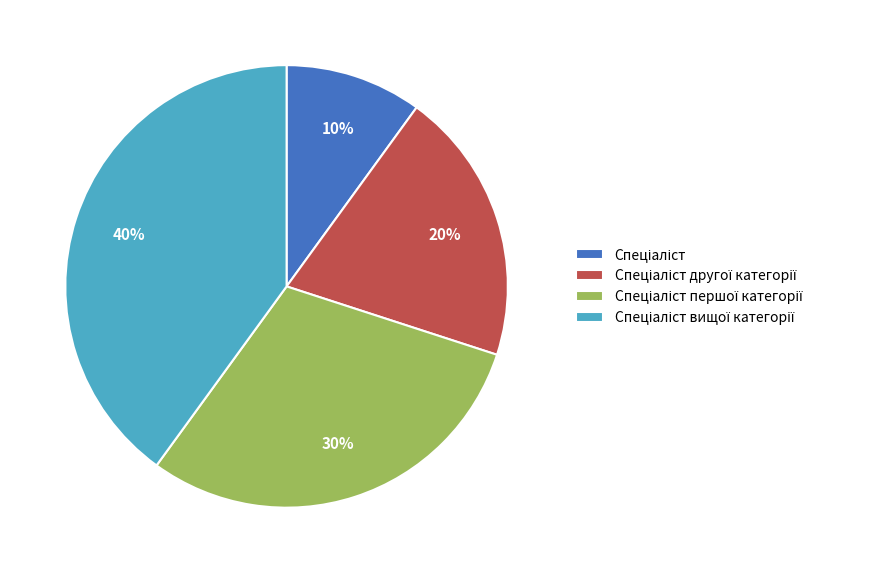

Does any single category account for the majority?

No